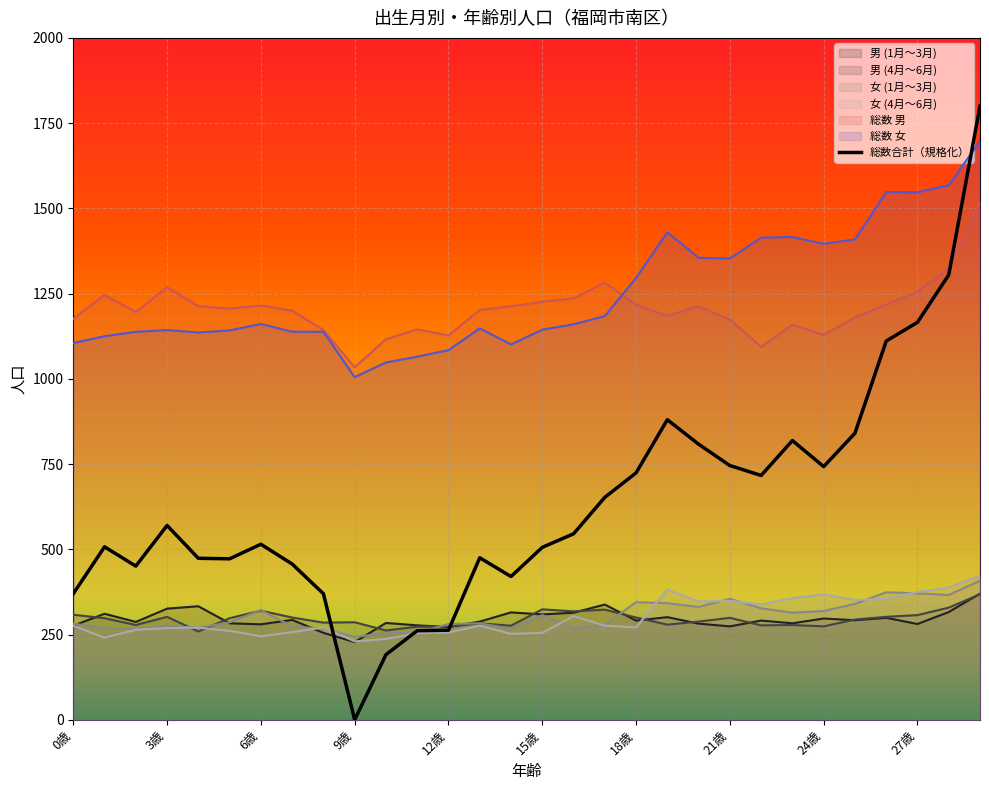

Count the number of data series in this chart.

7